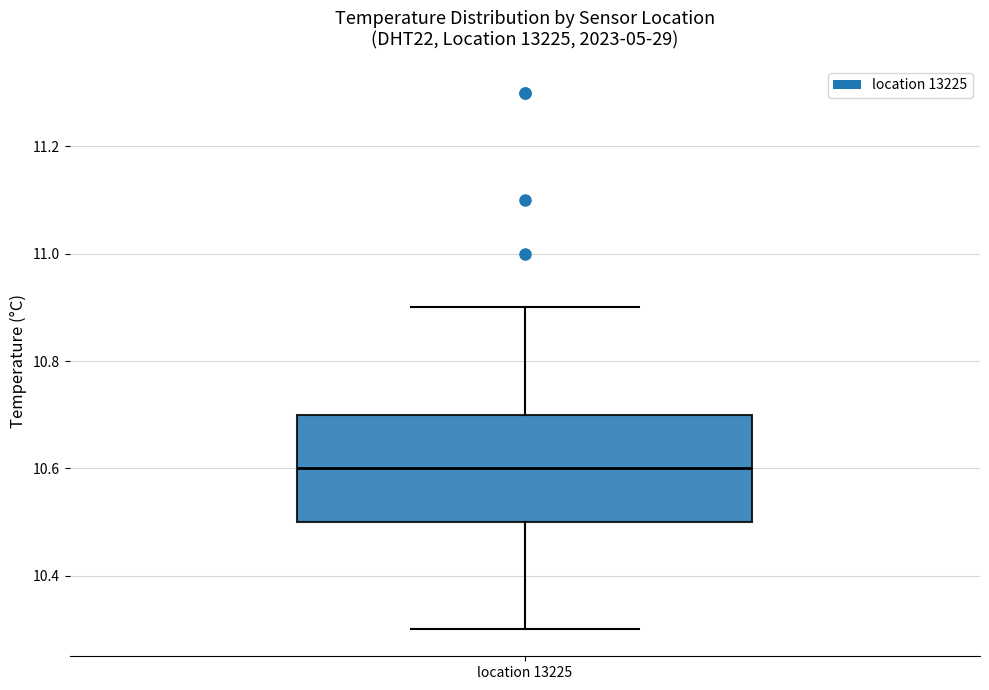

Transcribe this box plot: give where the median line is, the range the box spans, and where the two whiskers end, as read against the y-axis. The values are not printed on the chart, so give them approximately, as read against the axis.

median 10.6, box 10.5 to 10.7, whiskers 10.3 to 10.9